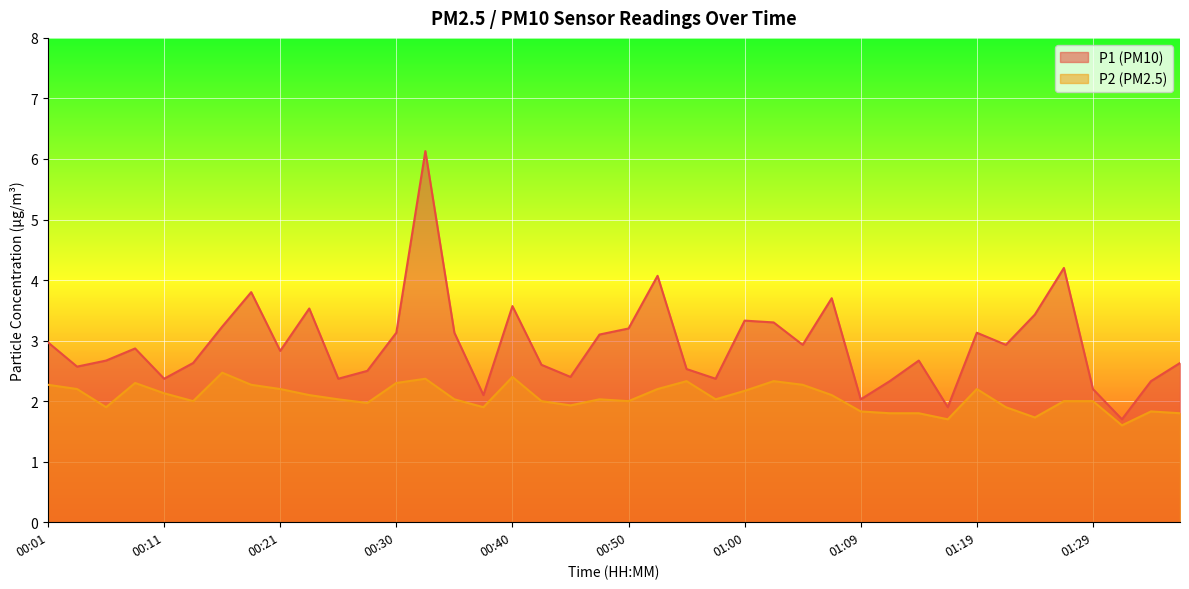

The P2 series shows 1.9 at 01:21. True or false?

True